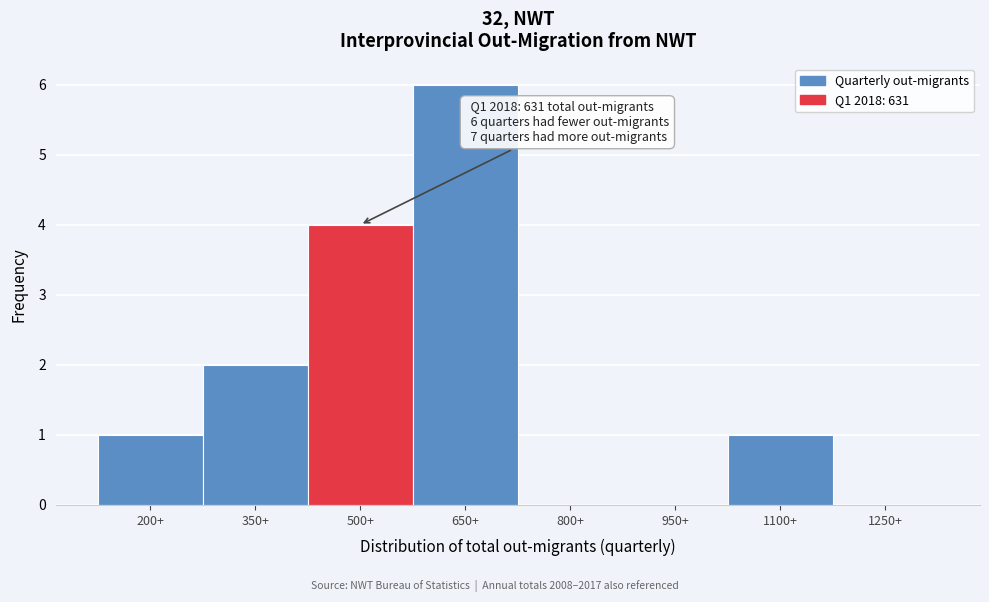

Reading left to right, list all the values displayed in this chart.

200+=1	350+=2	500+=4	650+=6	800+=0	950+=0	1100+=1	1250+=0